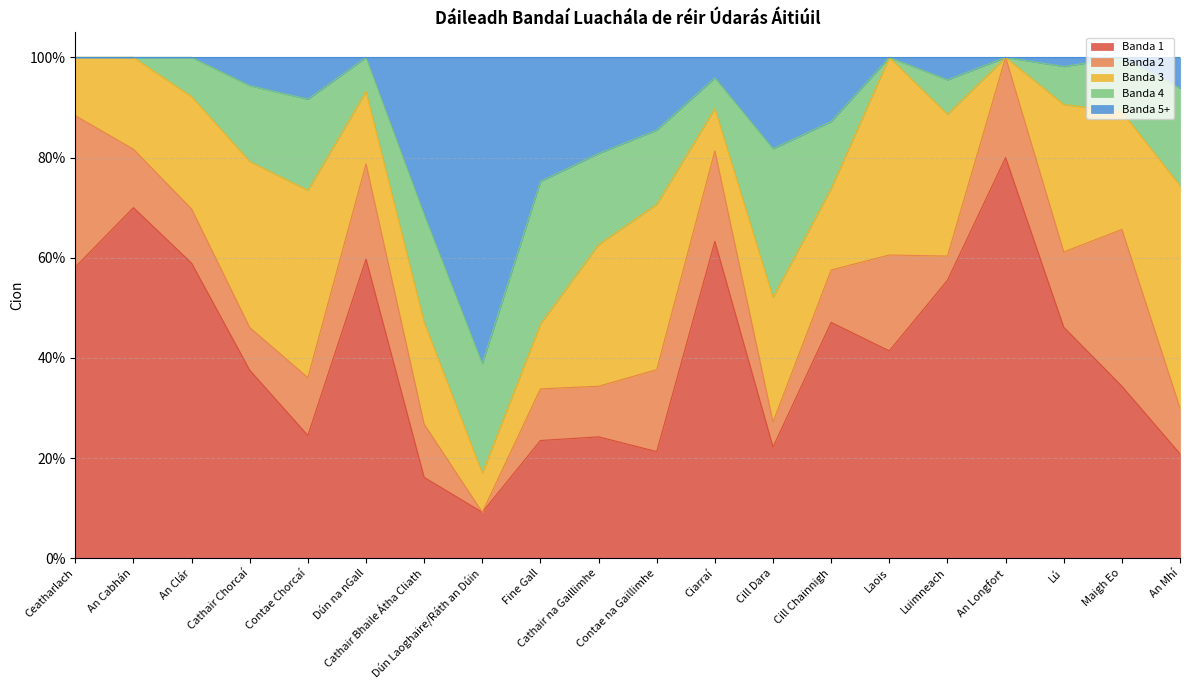

What is the difference between the highest and lowest values at Ceatharlach?

0.6